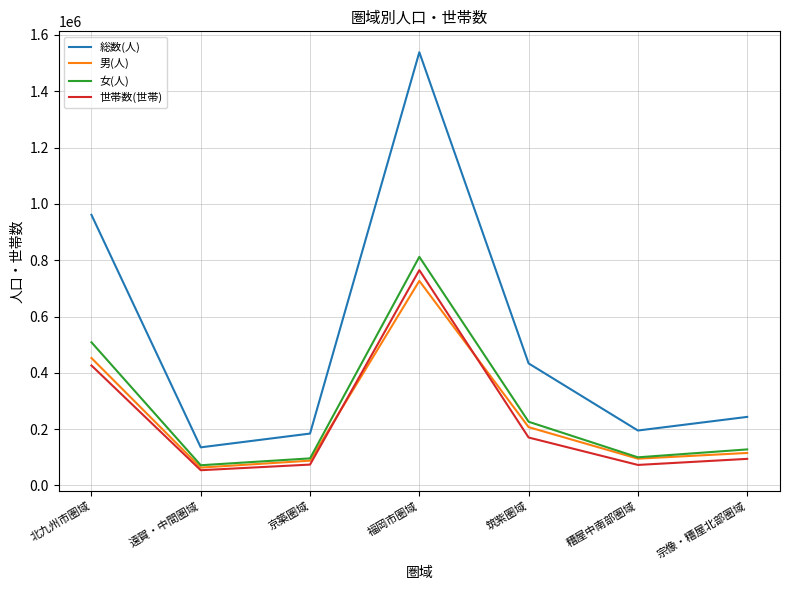

How many lines are shown in the chart?

4